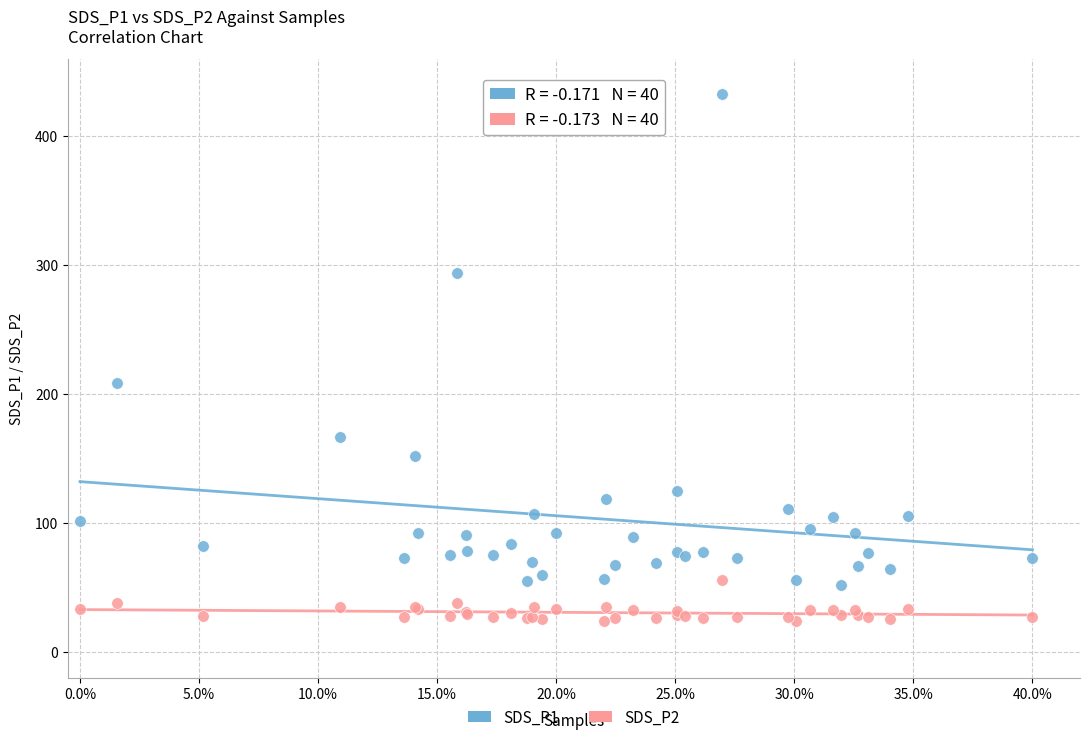

Across all series, what Y value is closest to 228?

208.3